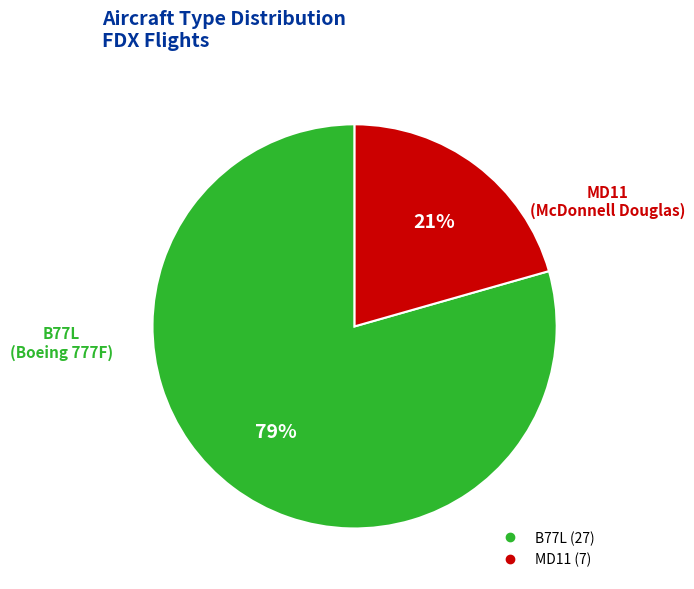

To the nearest percent, what portion does MD11 represent?

21%